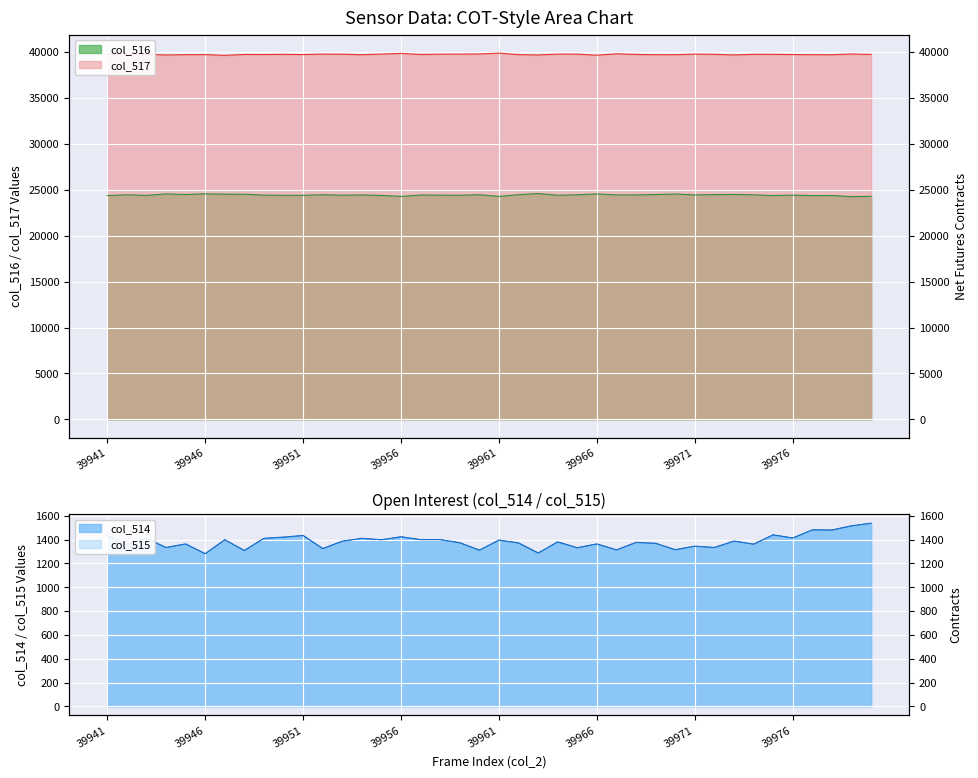

Between 39950 and 39964, which series saw the biggest shift?

col_514